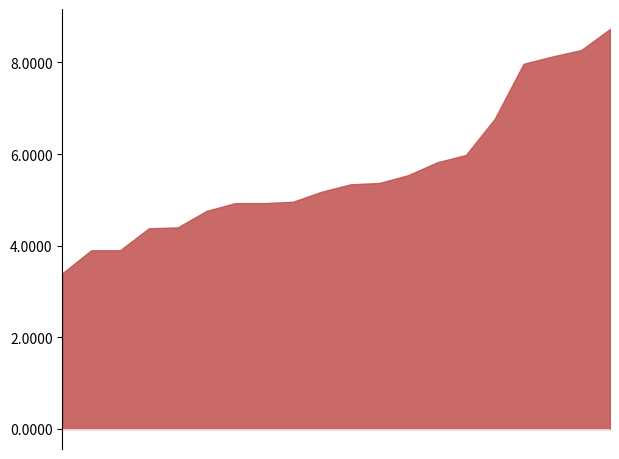

What is the difference between the maximum and minimum values?

5.3